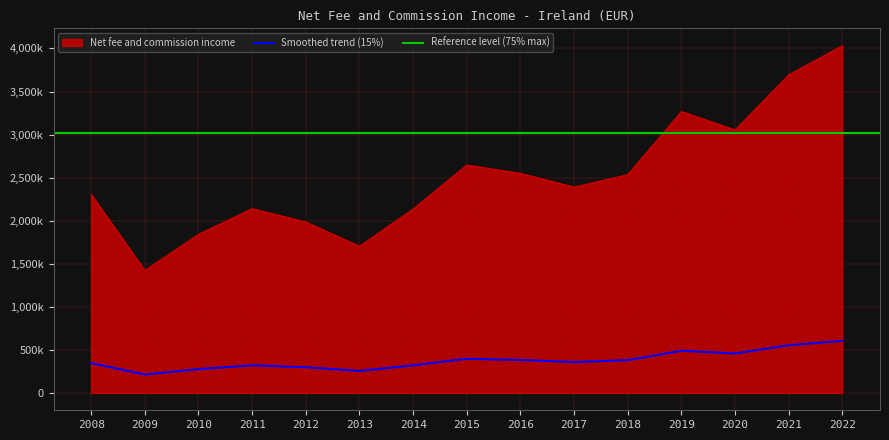

What is the maximum value shown in the chart?

4032070.2